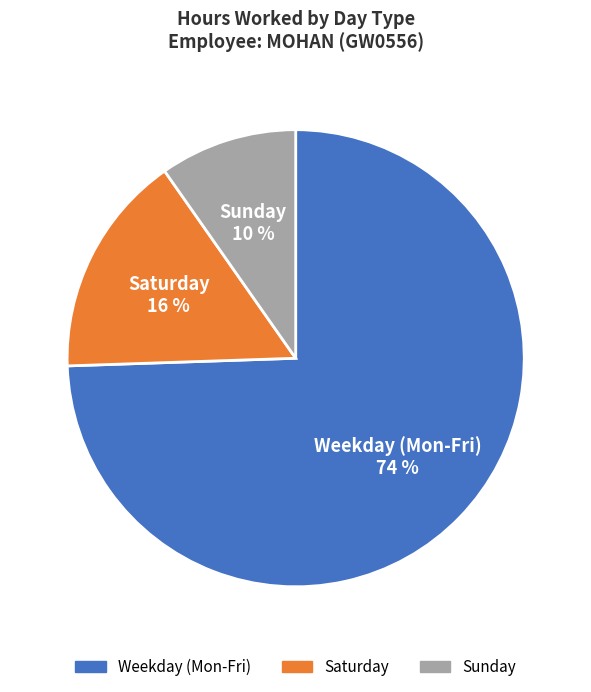

To the nearest percent, what is the average slice percentage?

33%